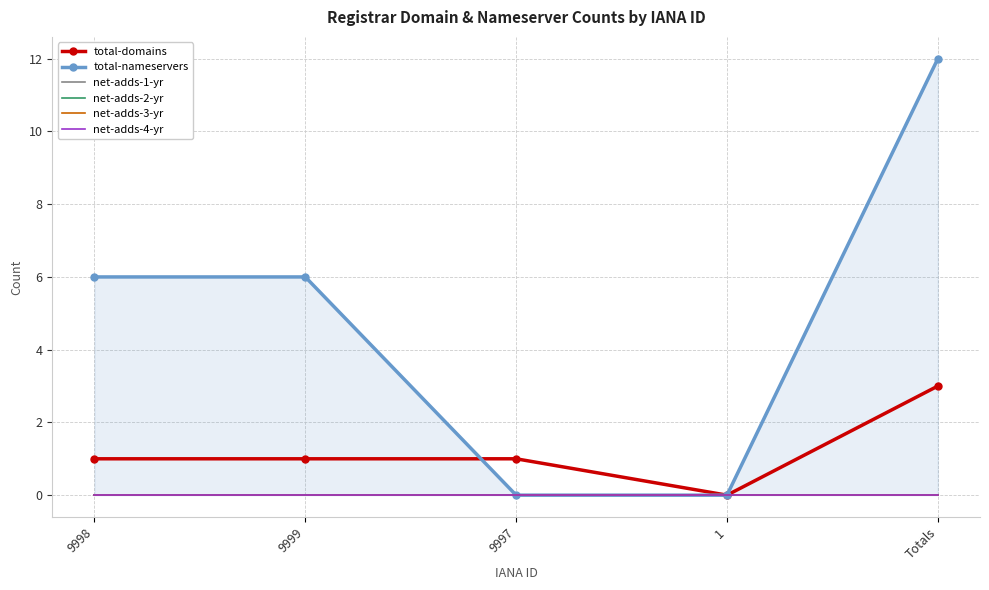

How many distinct data groups are displayed?

6